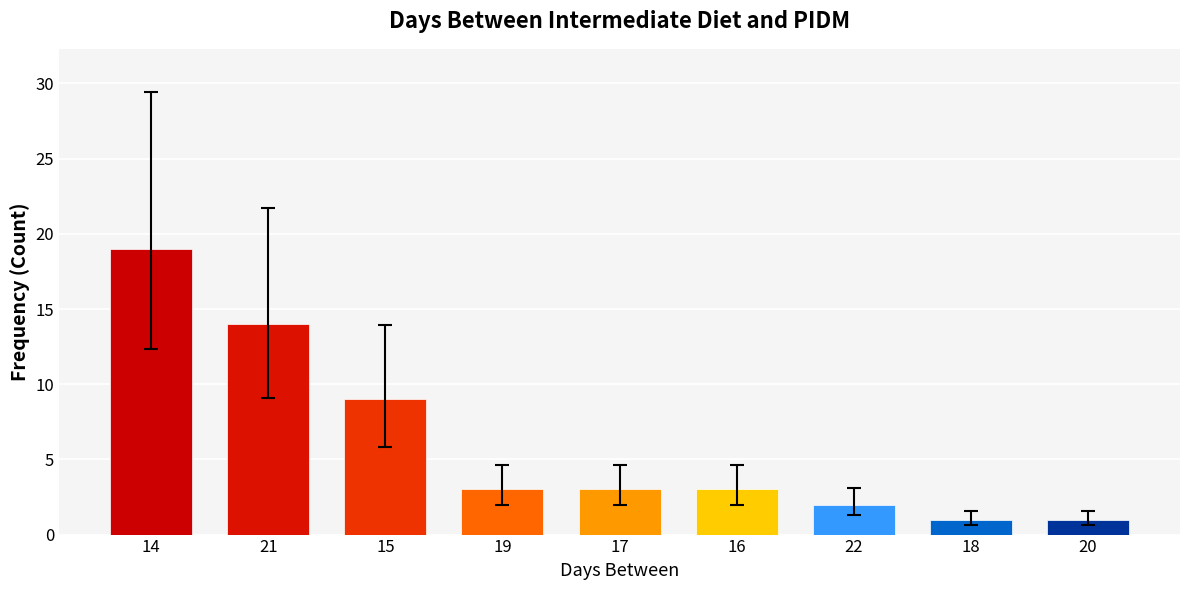

What is the label of the 1st bar from the left?

14